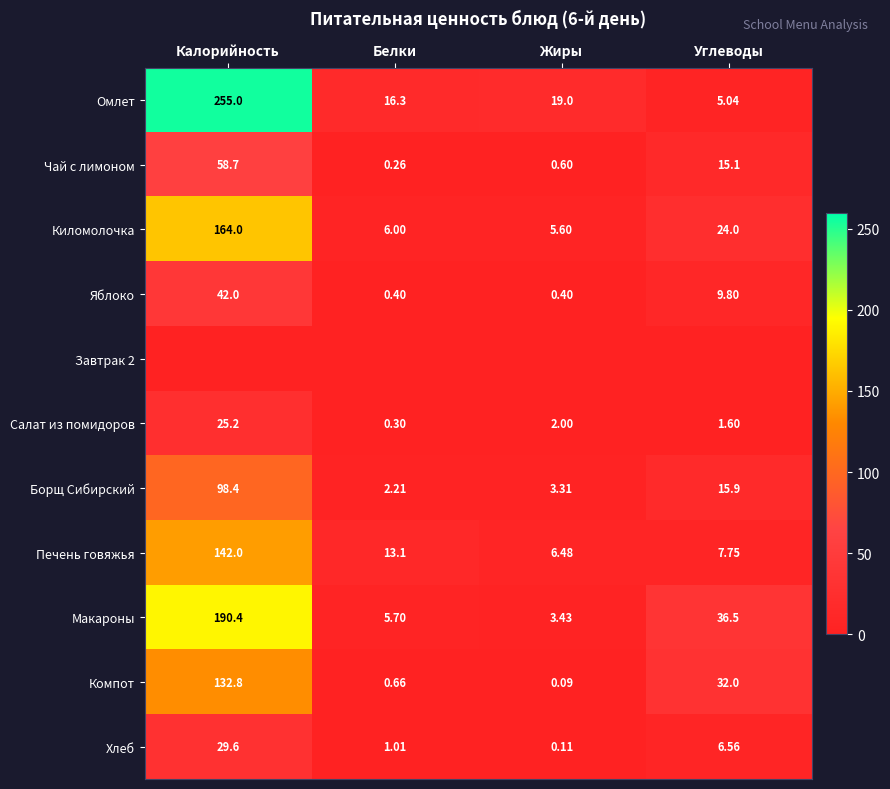

List the labels in order of Чай с лимоном value, largest first.

Калорийность, Углеводы, Жиры, Белки